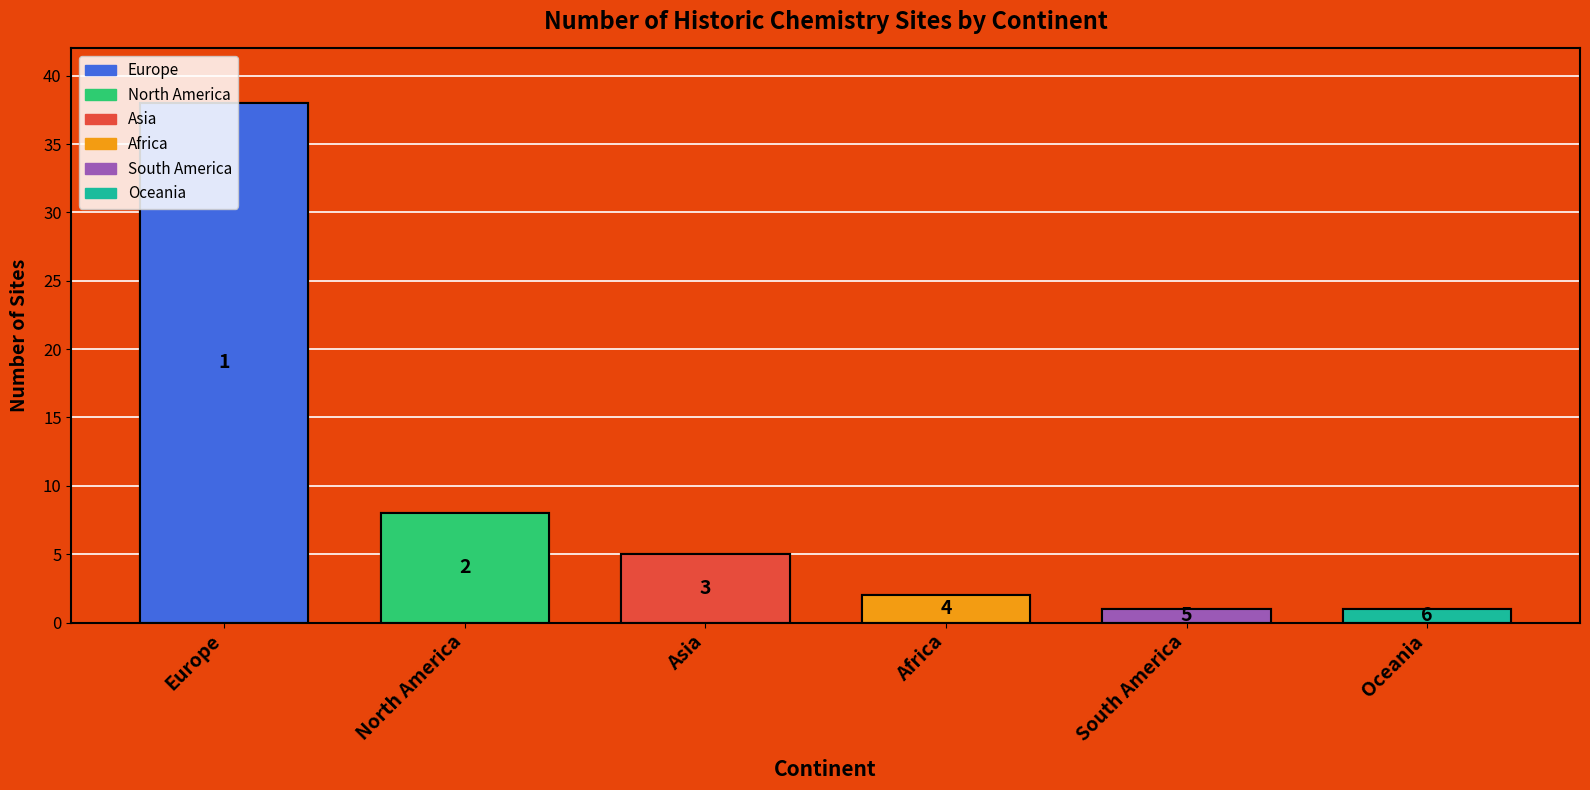

The value at Africa is 2. True or false?

True